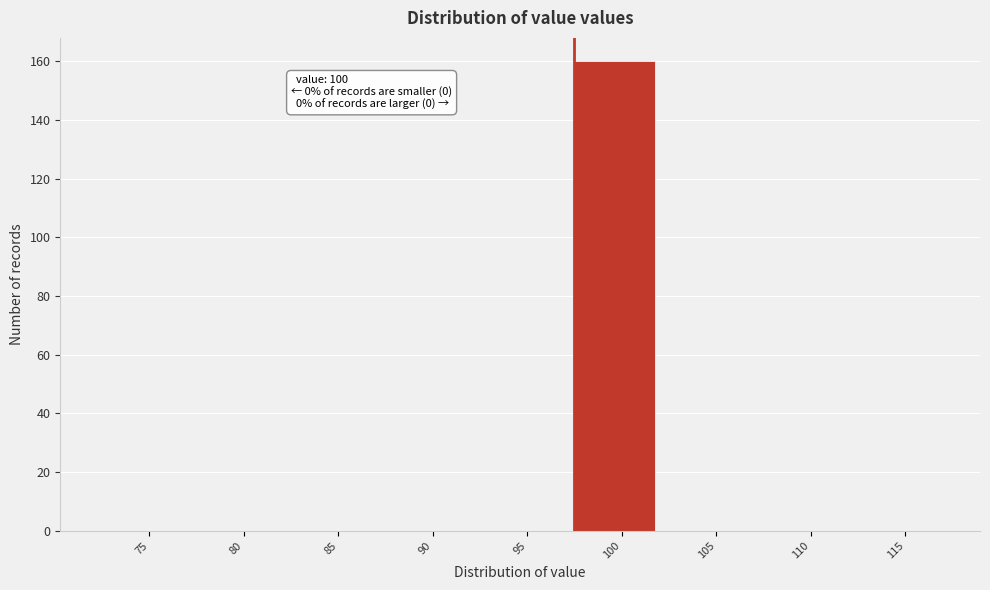

Reading right to left, extract all data points from this chart.

115=0	110=0	105=0	100=160	95=0	90=0	85=0	80=0	75=0